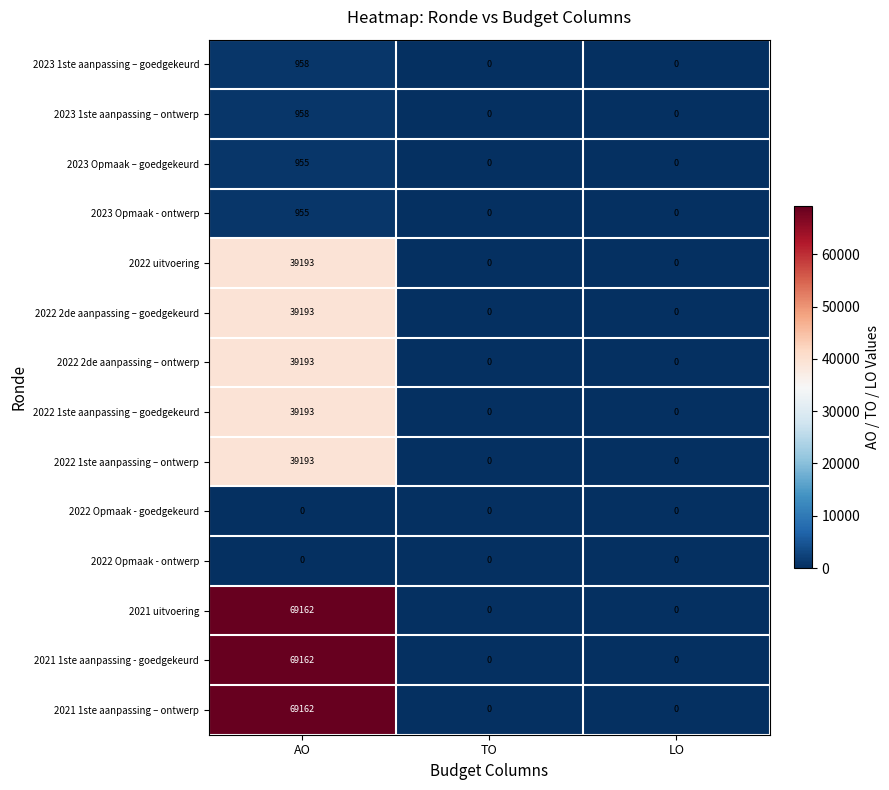

What is the spread (max minus min) of values at AO?

69162